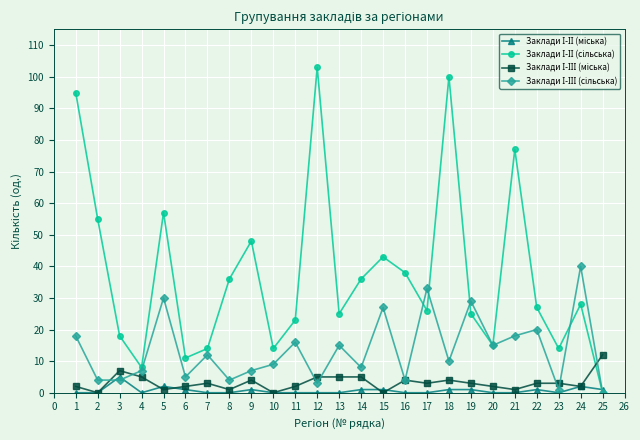

Which label corresponds to the largest value in the chart?

12